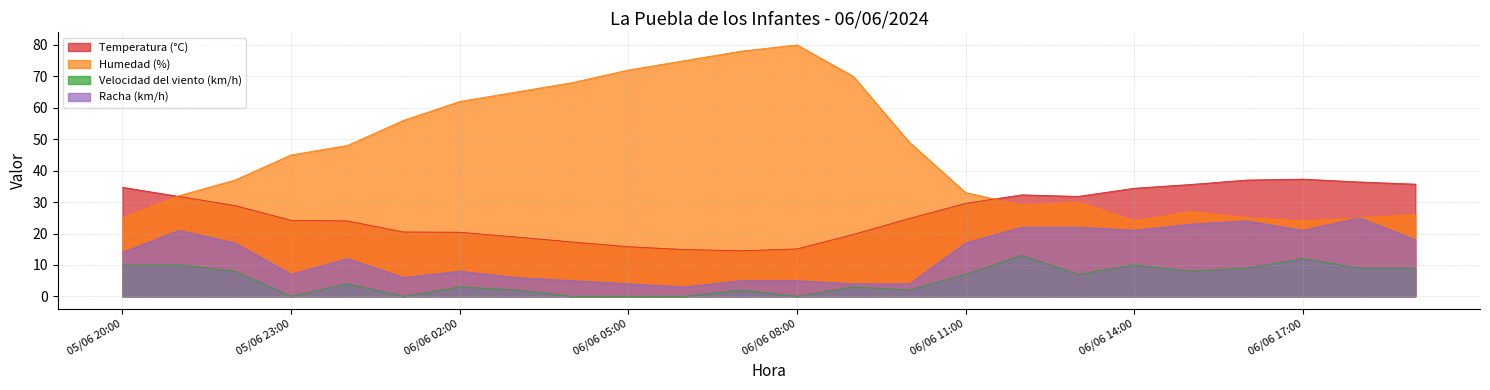

True or false: Humedad (%) and Racha (km/h) cross at least once.

False